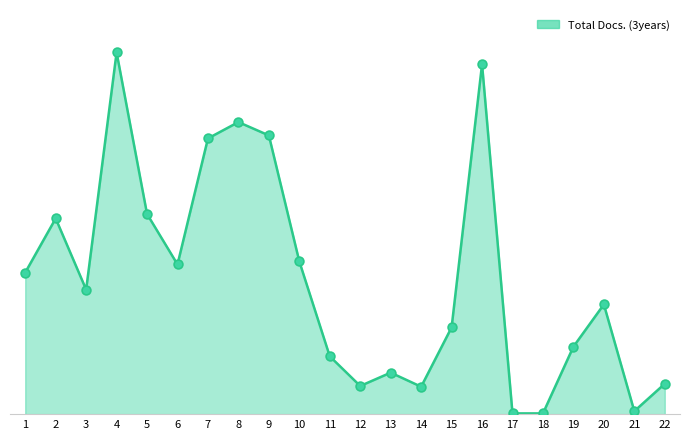

What is the change in value from 1 to 15?

-74